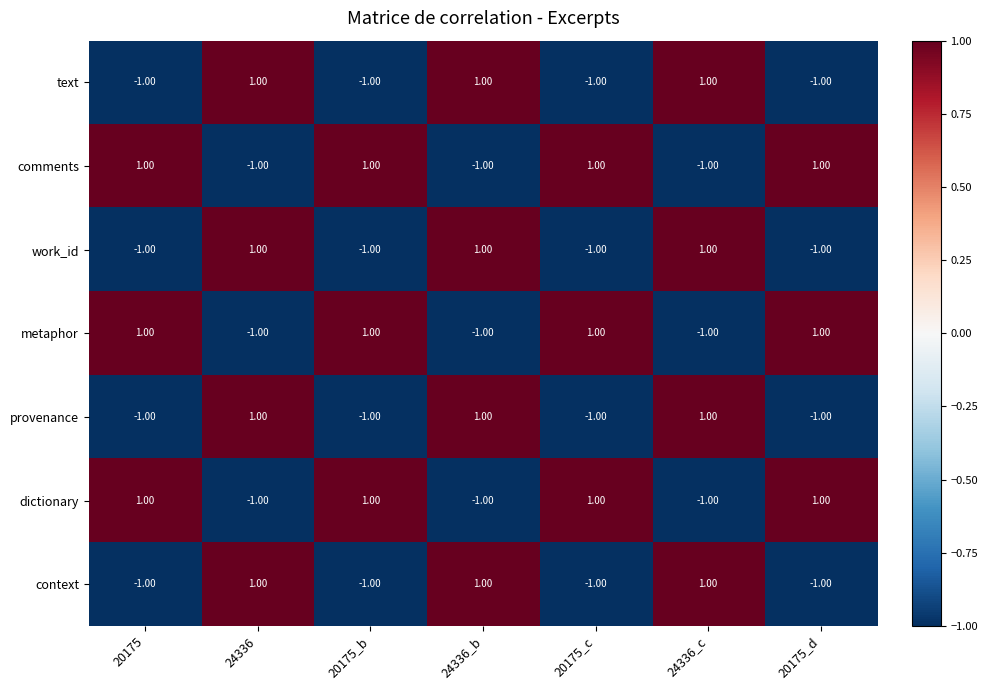

At how many categories does at least one series exceed 0?

7